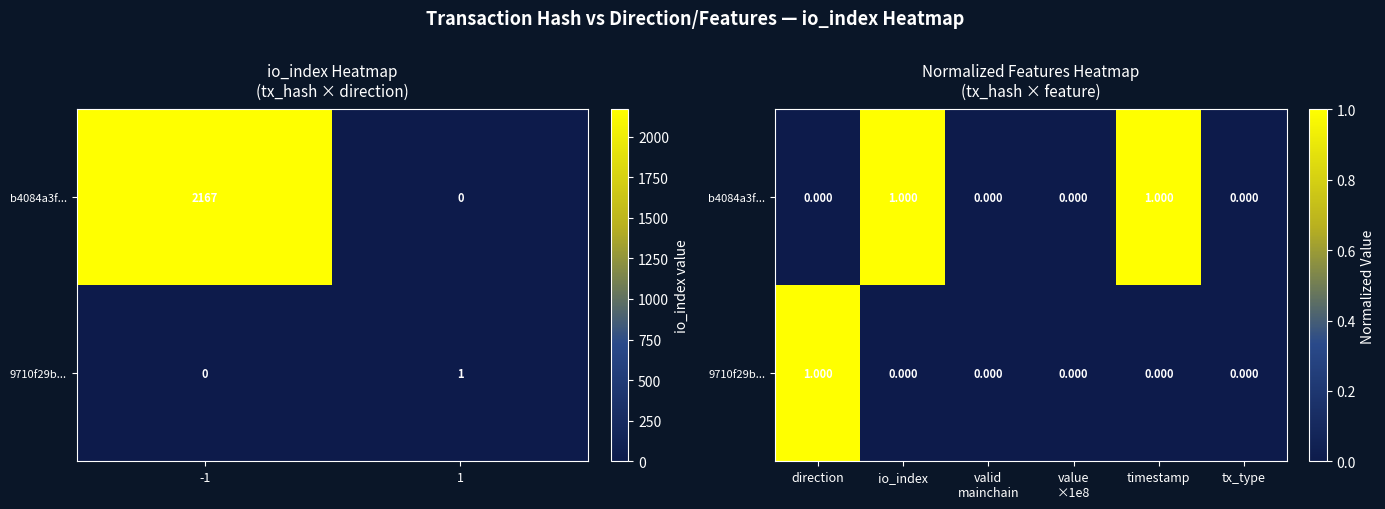

At which category is the sum across all series the highest?

direction